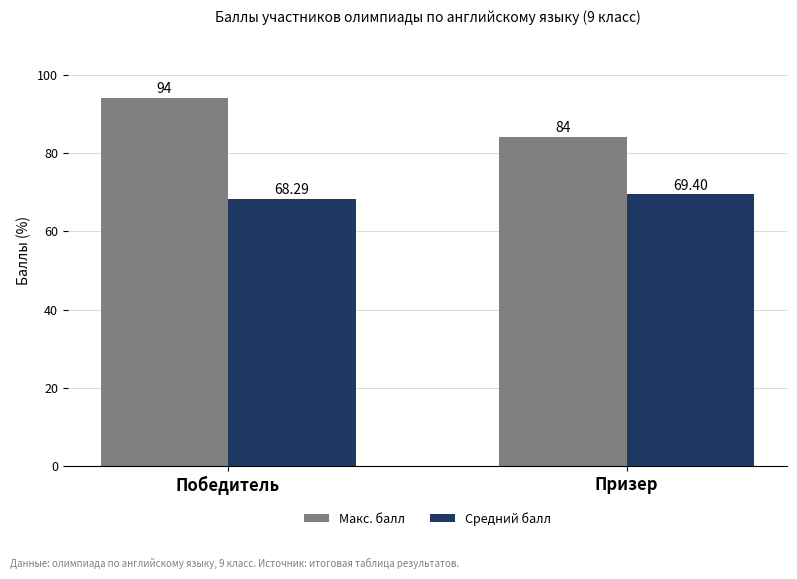

Read the Макс. балл value at Победитель.

94.0